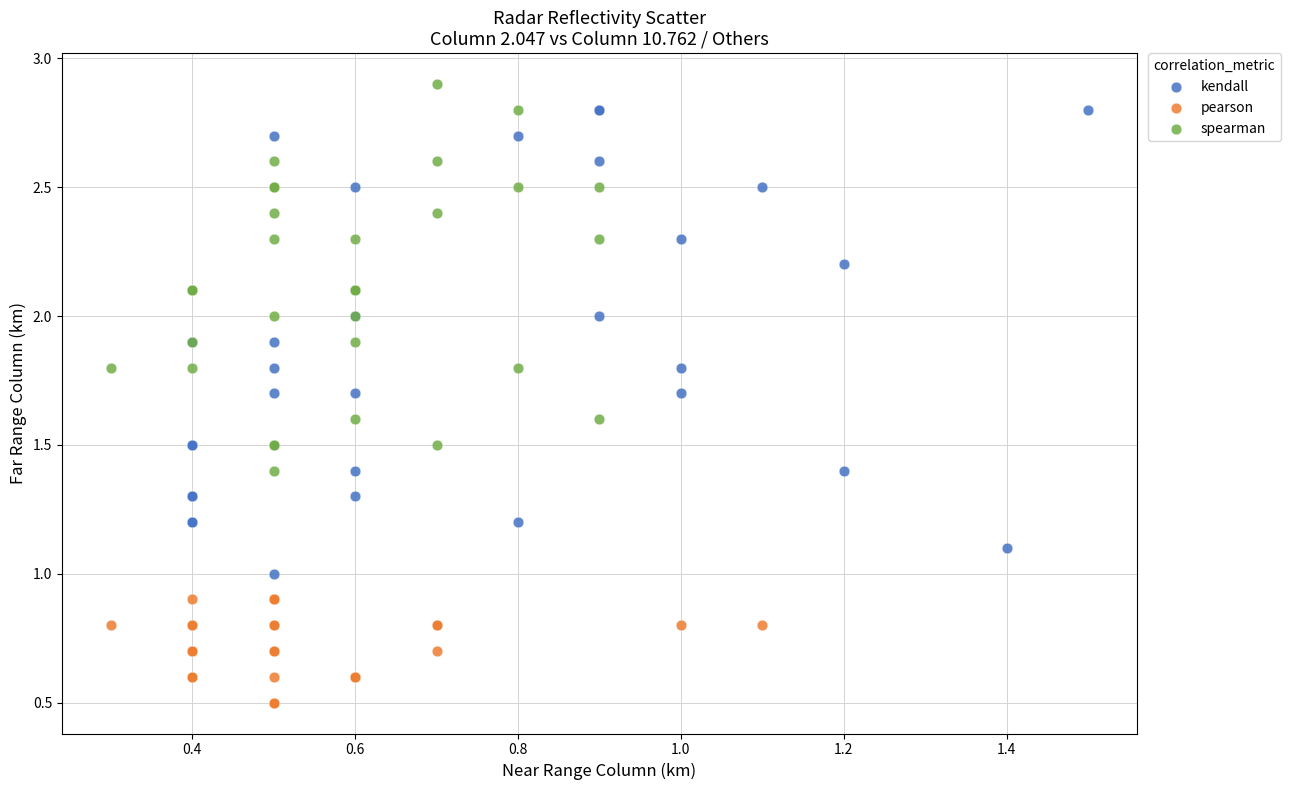

Which series reaches the maximum Y coordinate?

spearman